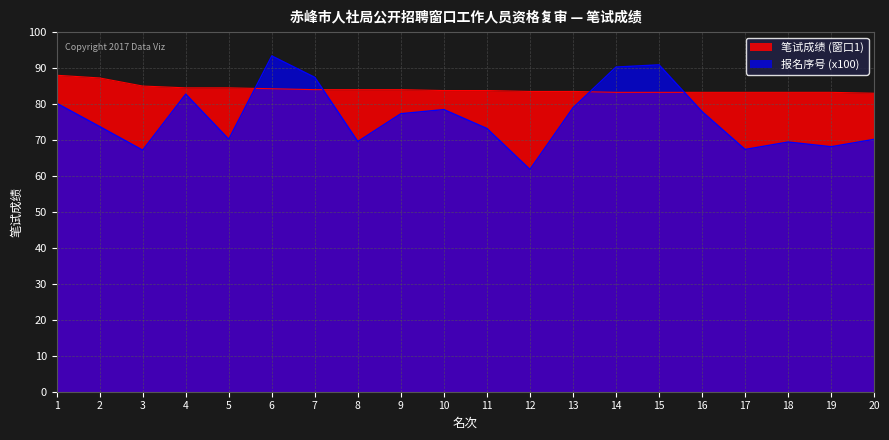

At which category does the chart reach its peak across all series?

6